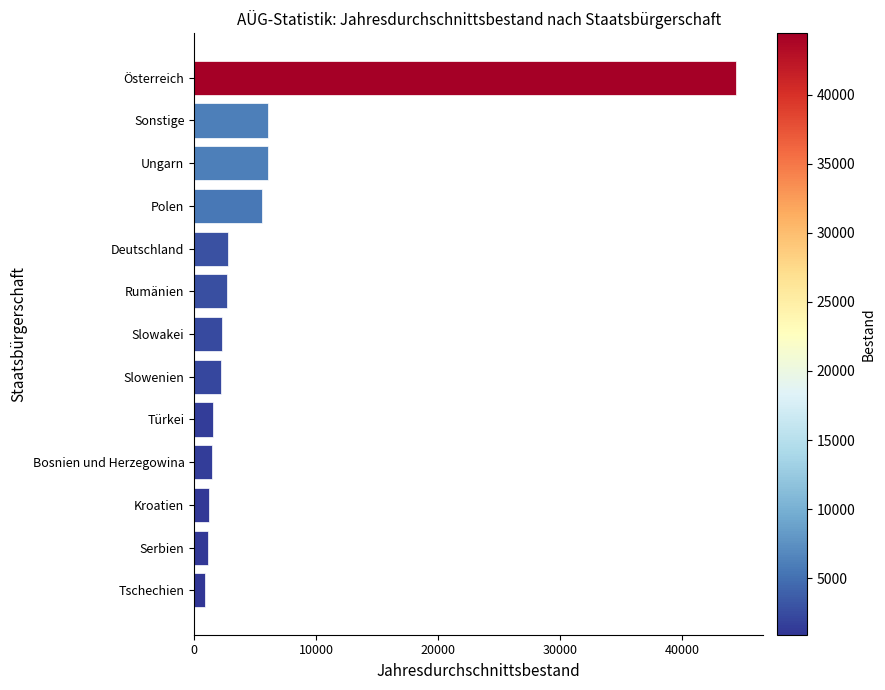

What is the difference between the second highest and second lowest values?

4921.9